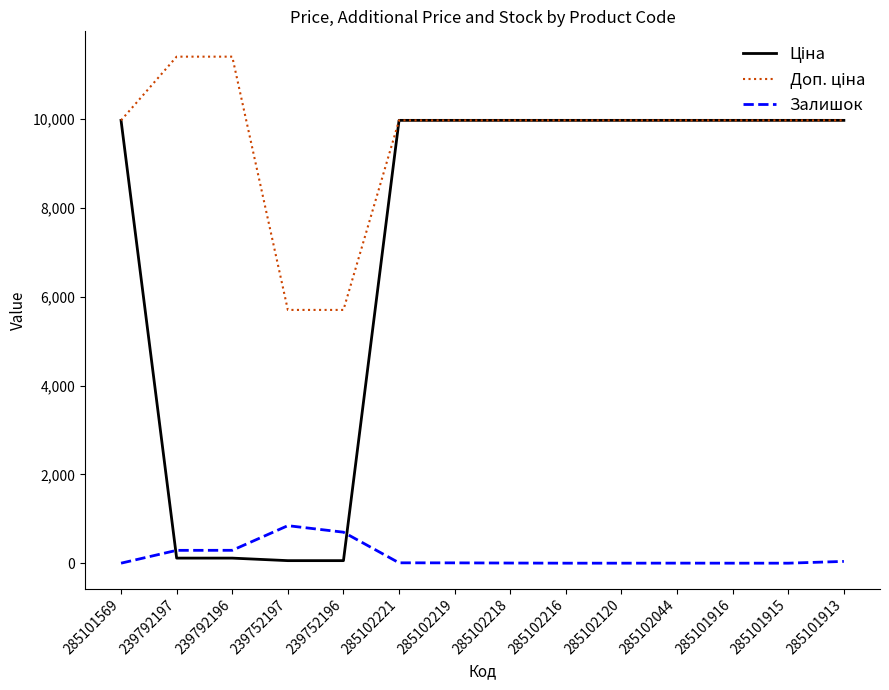

True or false: Залишок has a value of 290.0 at 239792196.

True